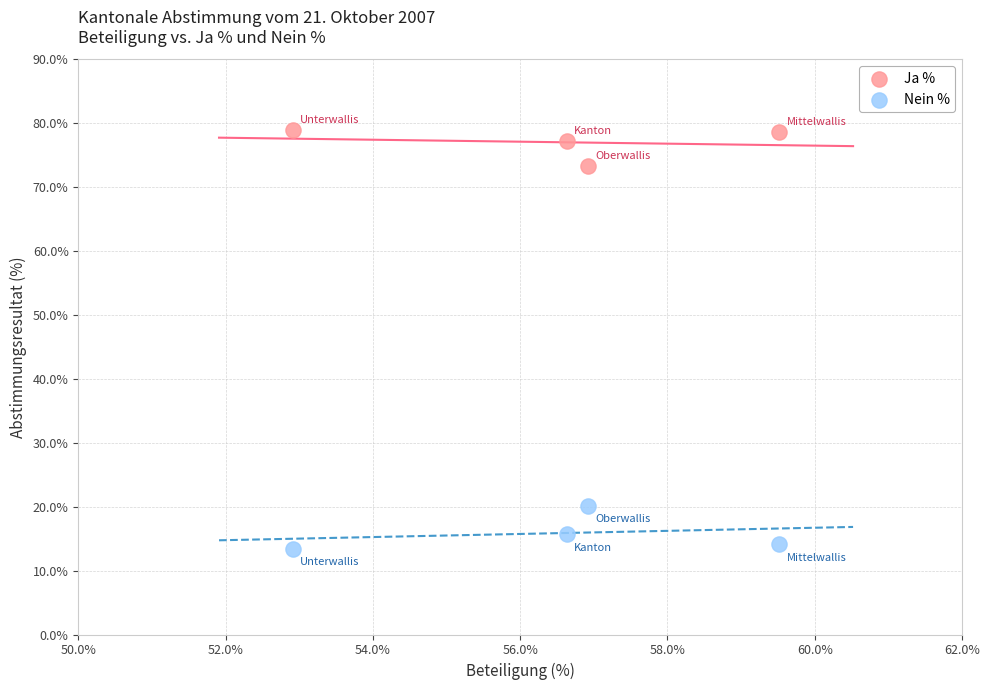

What are all the series names shown in the legend?

Ja %, Nein %